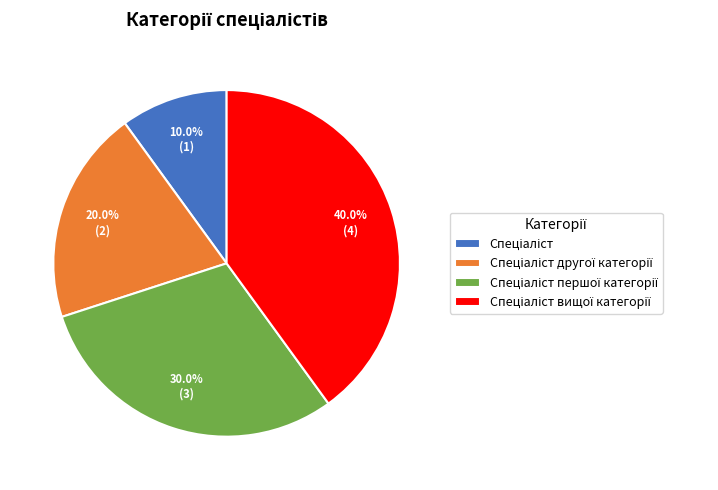

Is there a majority slice in this chart?

No